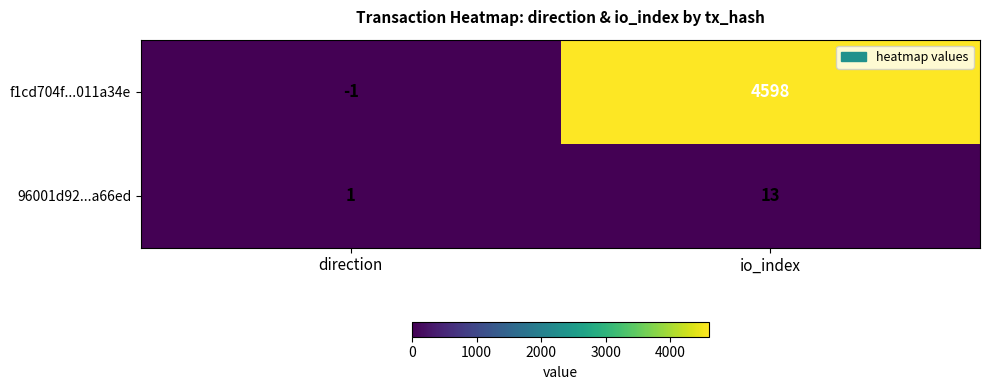

At which category does the chart reach its minimum across all series?

direction